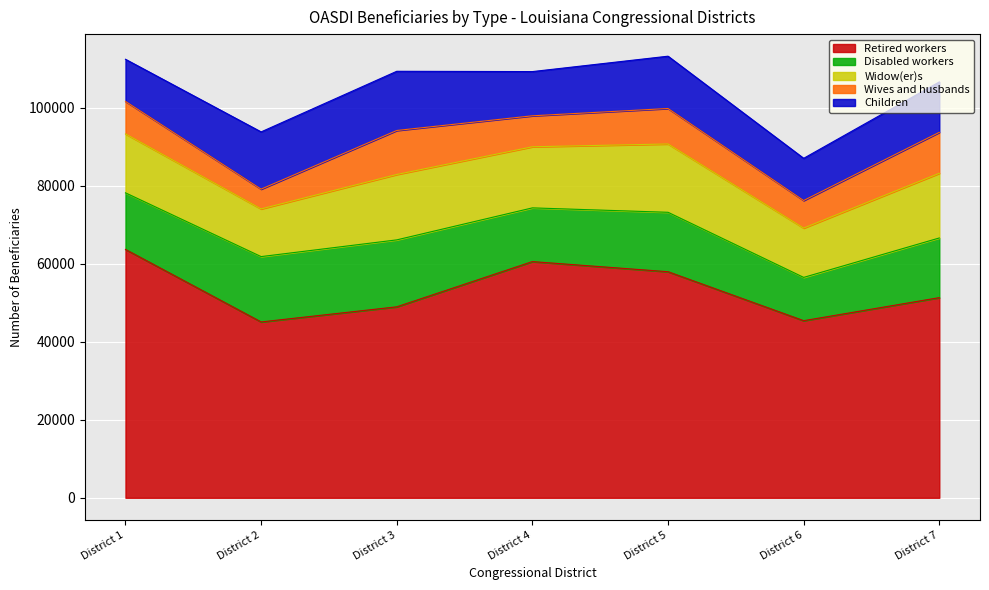

Which series has the widest spread of values?

Retired workers